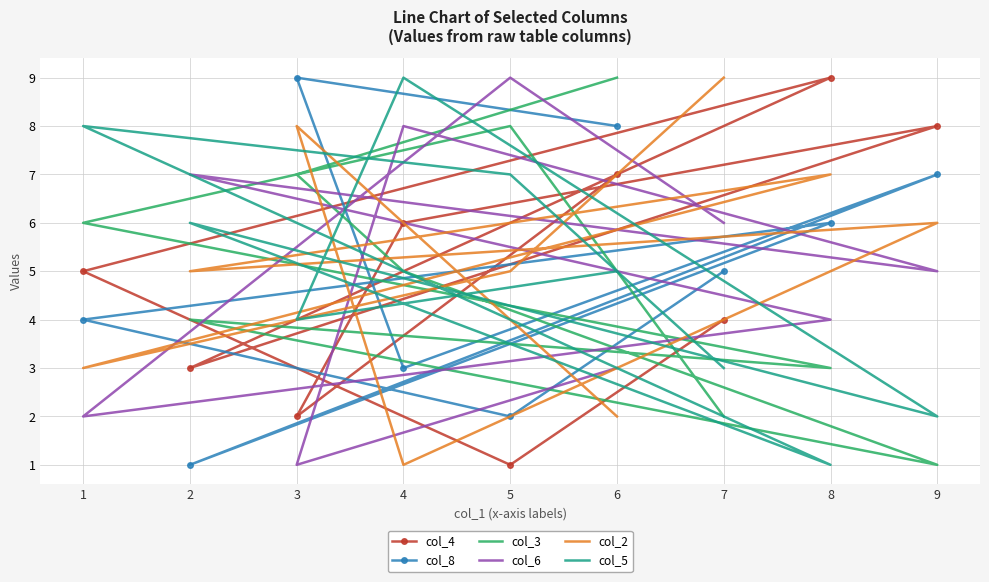

List the series in order of their peak value, lowest first.

col_4, col_8, col_3, col_6, col_2, col_5